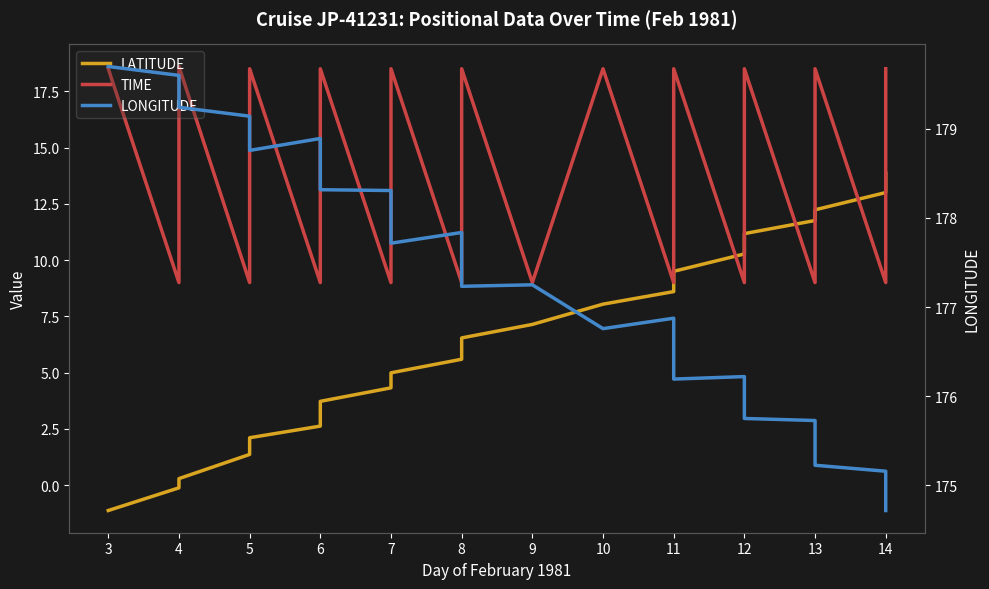

How many lines are shown in the chart?

3